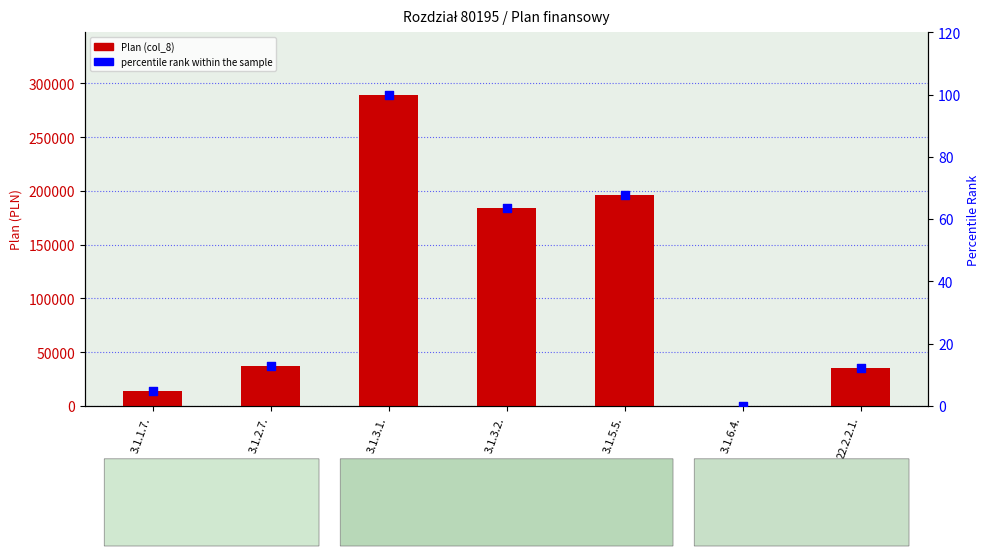

What are all the series names shown in the legend?

Plan (col_8), percentile rank within the sample